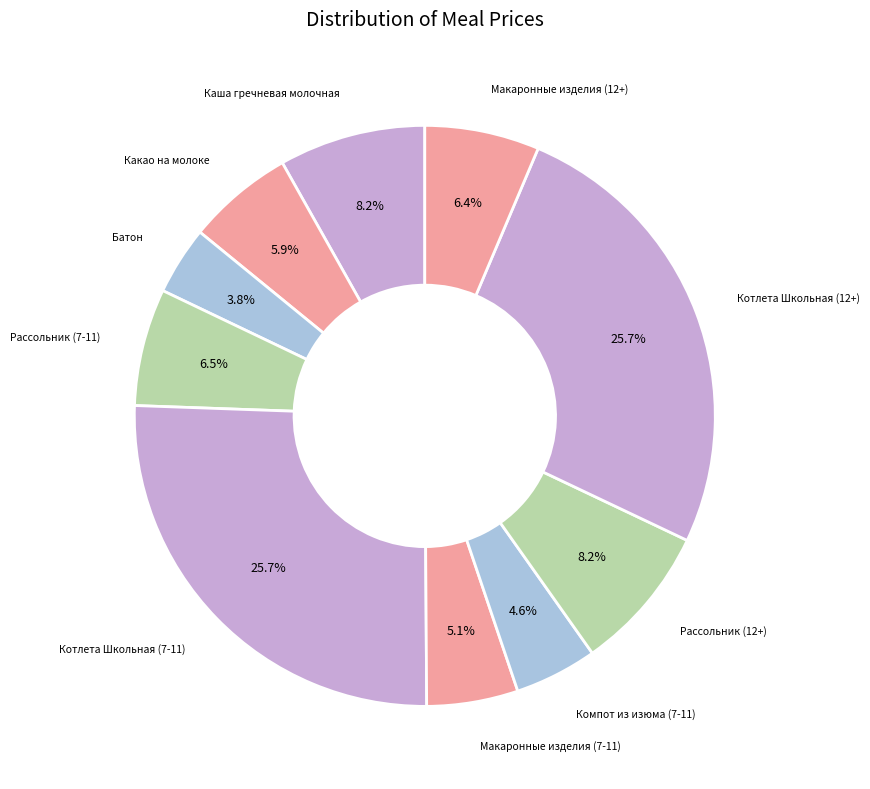

Which slice is the largest?

Котлета Школьная (7-11)